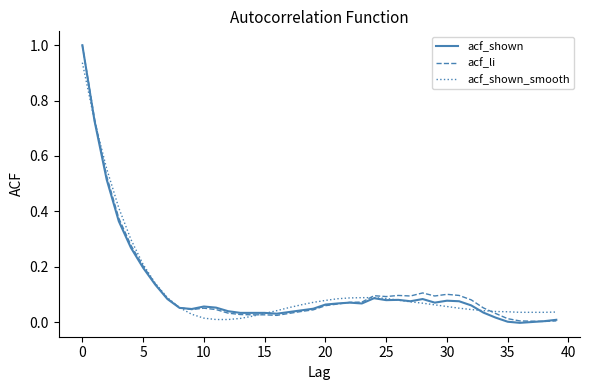

What is the maximum value shown in the chart?

1.0